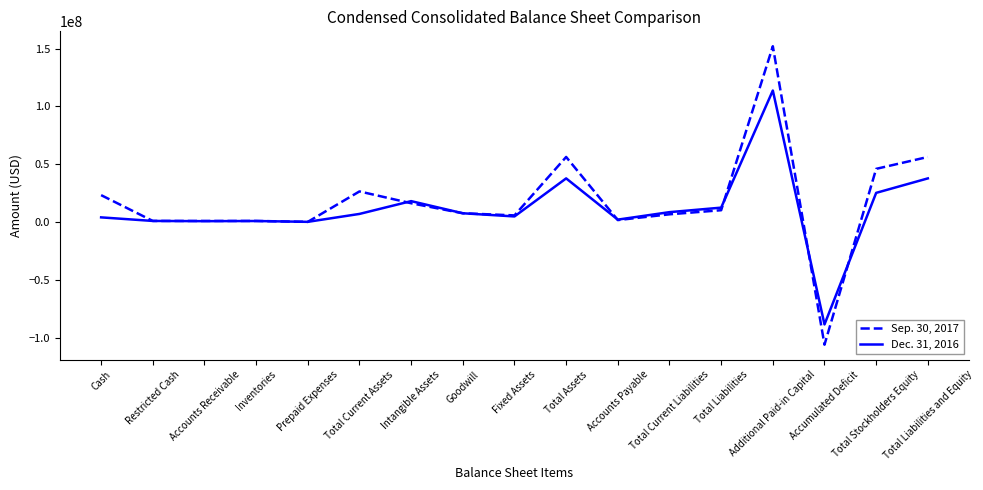

Is this an area chart (filled region under the line)?

No